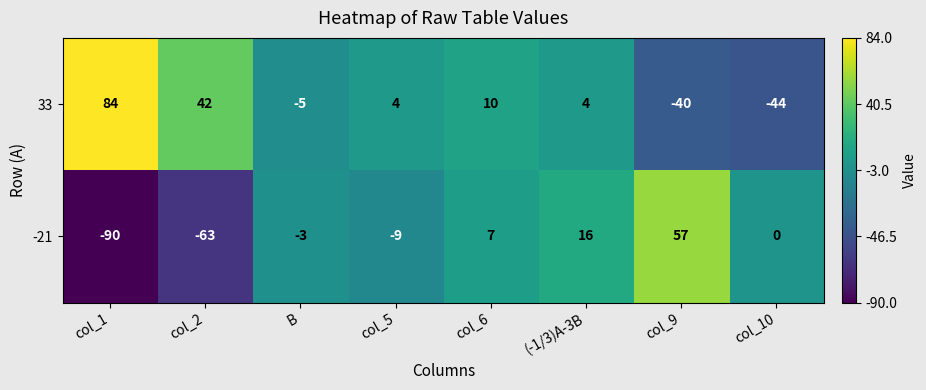

What value does the -21 series have at col_2, to the nearest 50?

-50